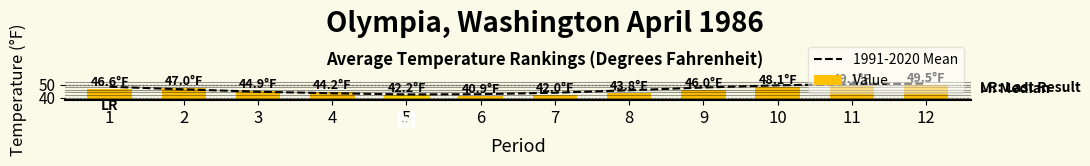

What is the sum of all Value values?

544.3